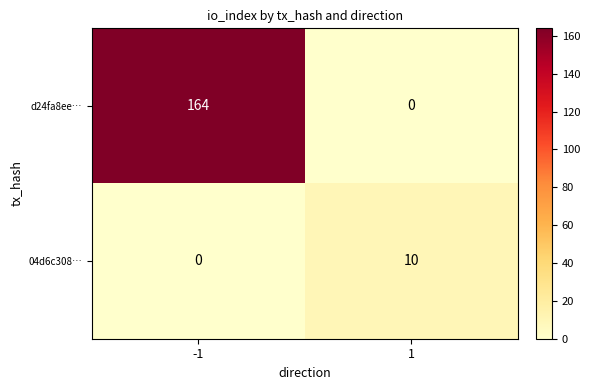

Reading right to left, what are all the values shown in this chart?

d24fa8ee…: 0	164
04d6c308…: 10	0